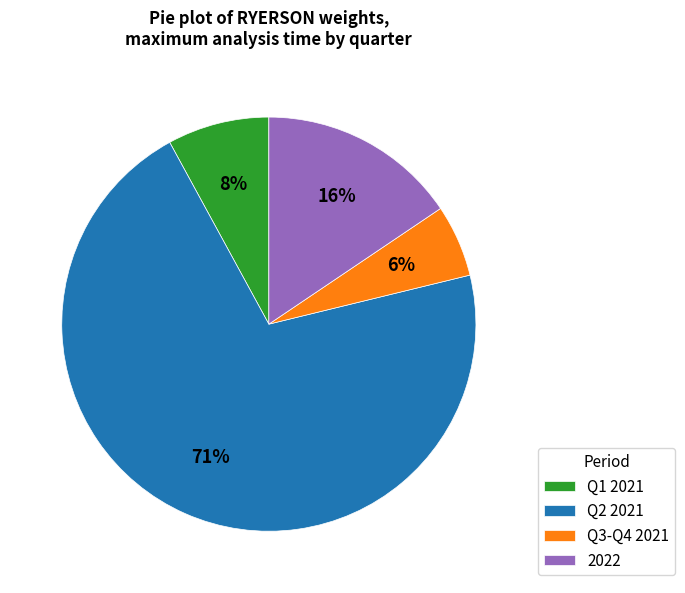

Between Q2 2021 and 2022, which is larger?

Q2 2021